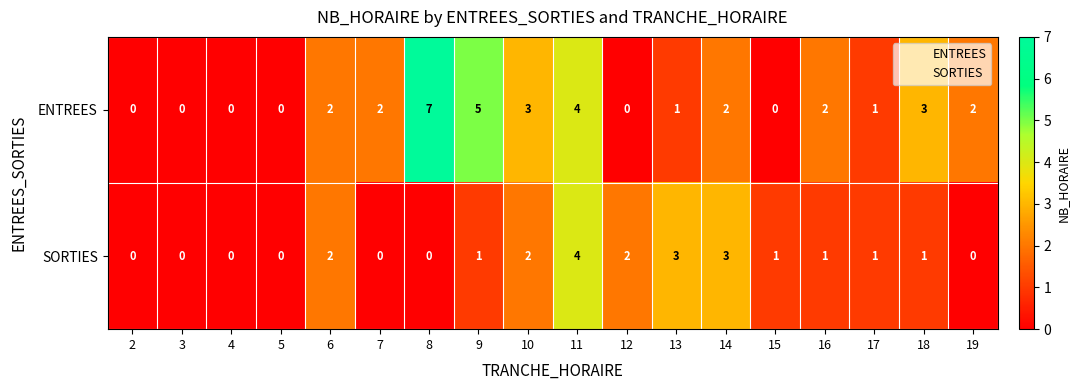

What is the maximum value shown in the chart?

7